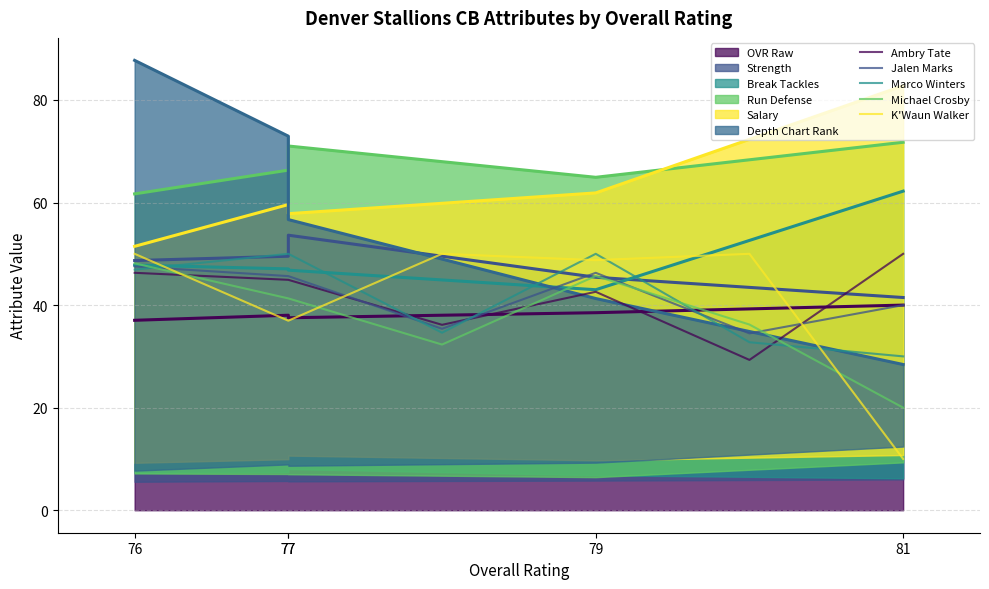

How many lines are shown in the chart?

5